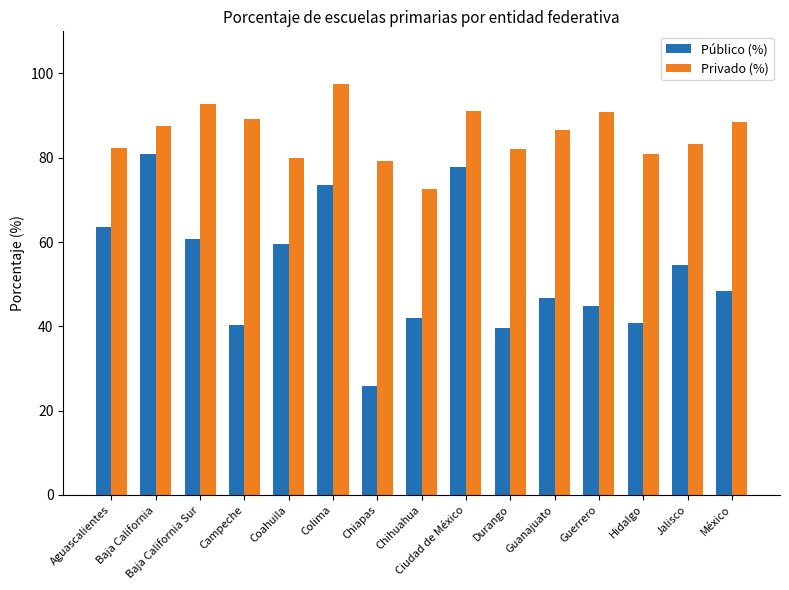

What is the smallest value displayed?

25.8